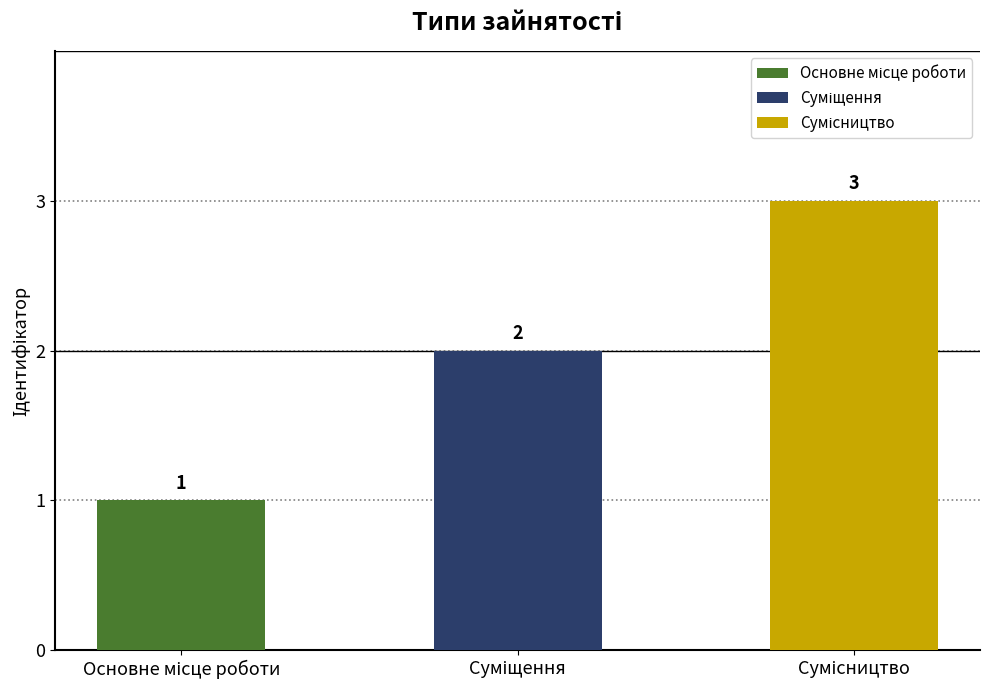

The value at Основне місце роботи is 1. True or false?

True